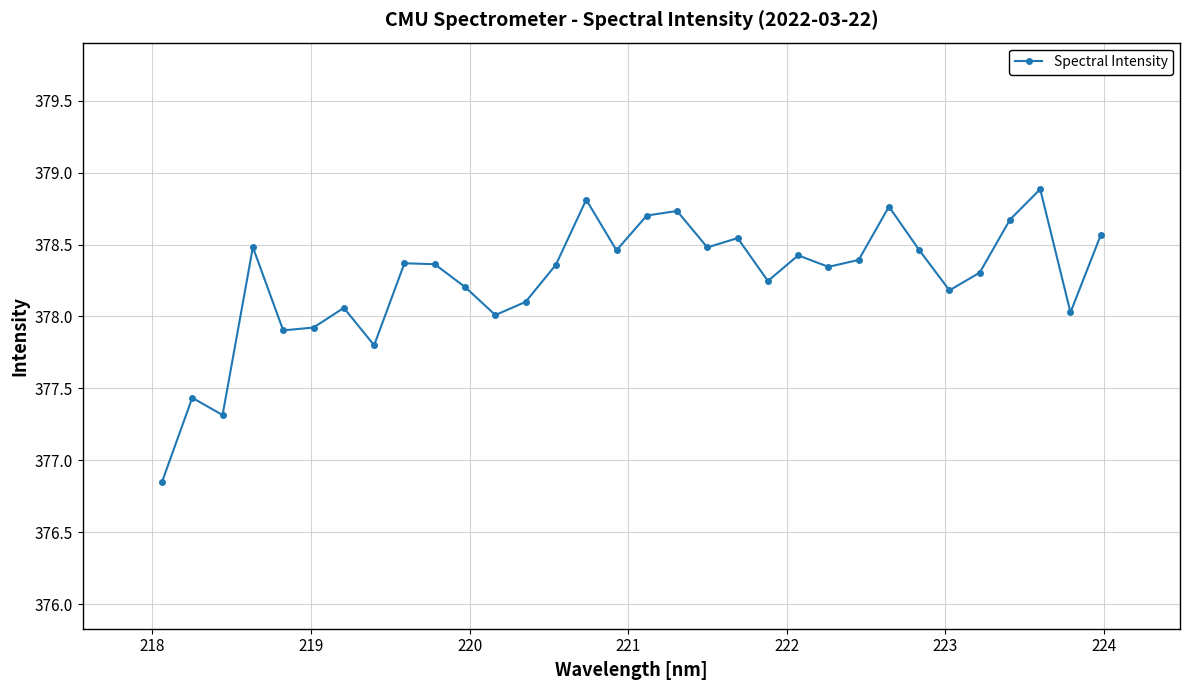

Count the number of categories in the chart.

32